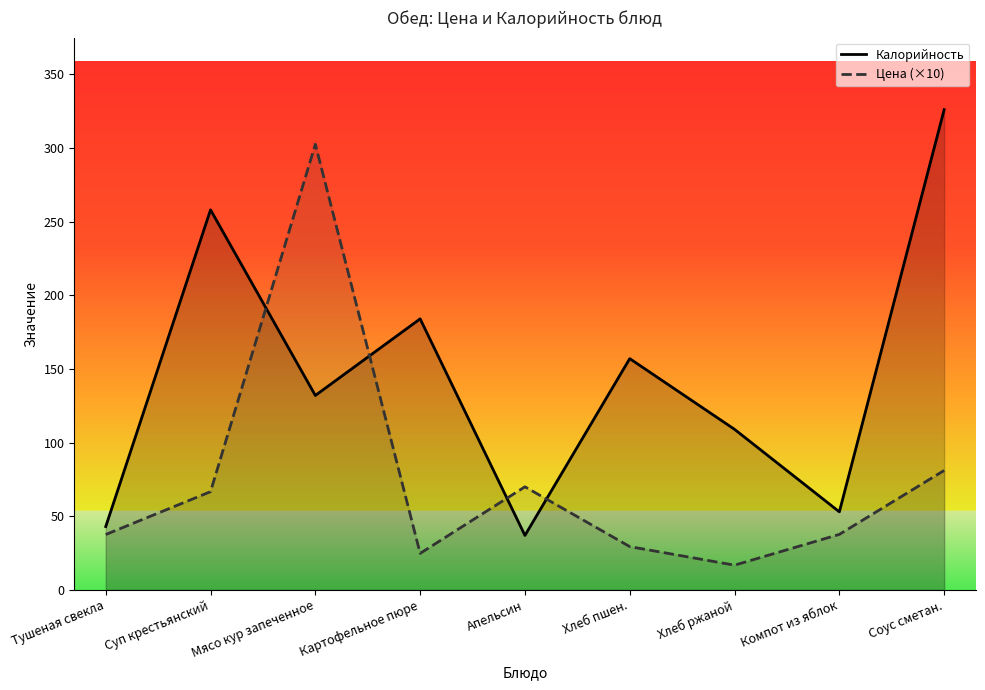

What is the label of the 3rd point from the left?

Мясо кур запеченное